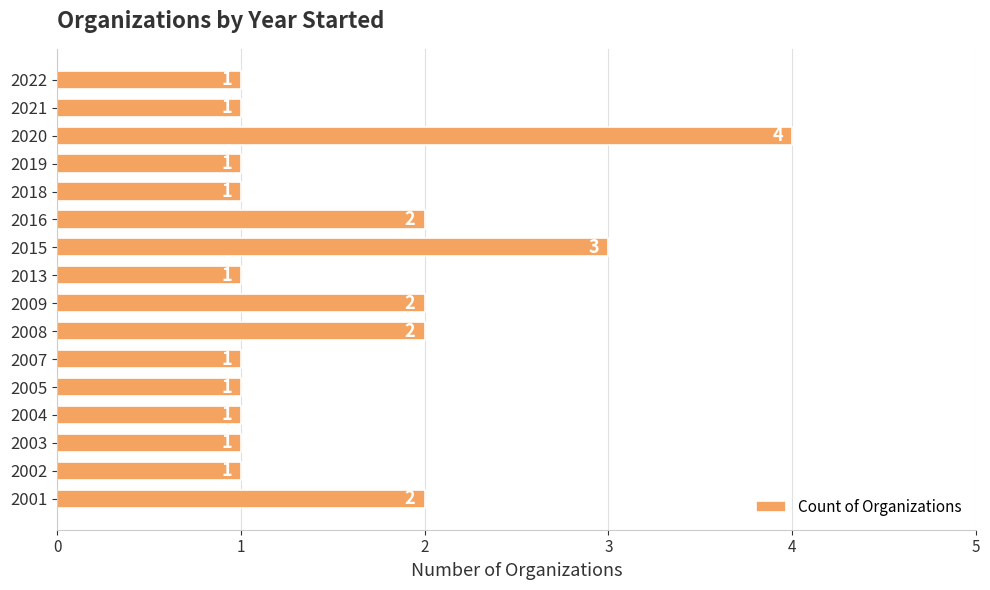

What is the change in value from 2003 to 2008?

+1